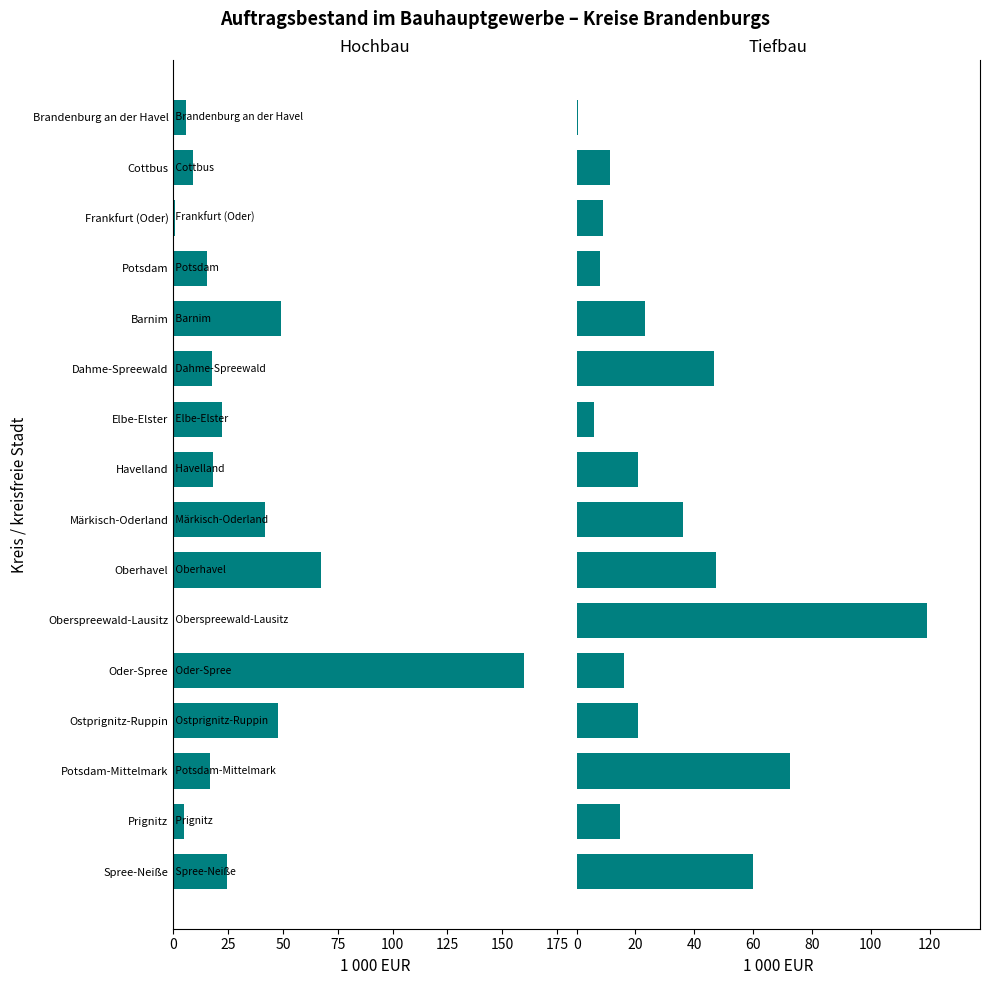

Are the bars horizontal?

Yes